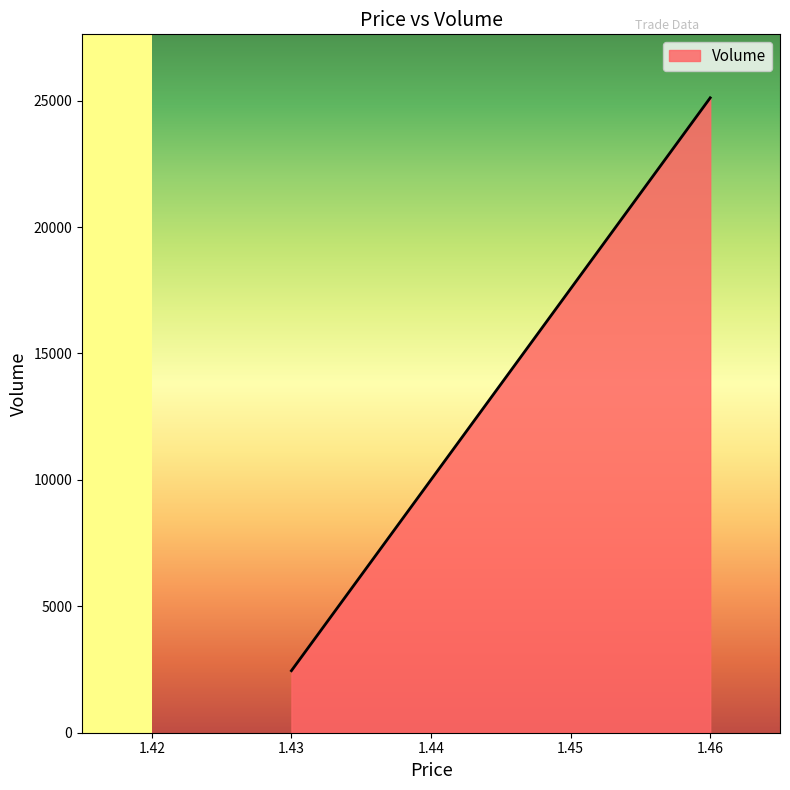

Between 1.46 and 1.46, which is larger?

1.46